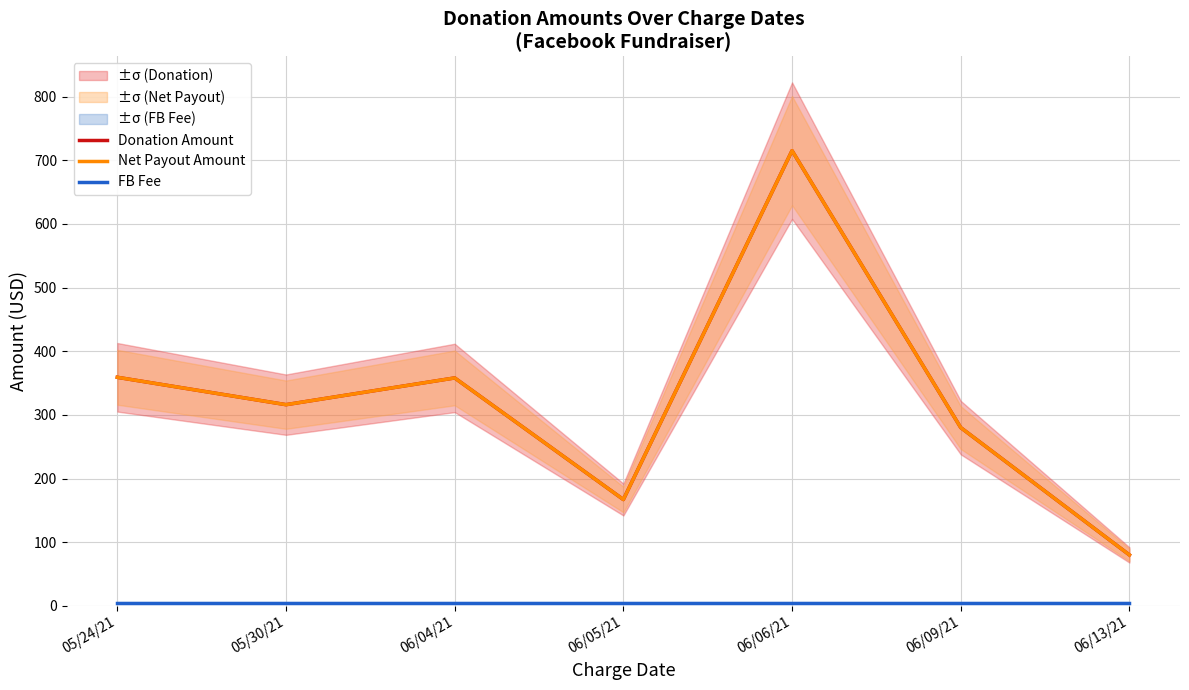

At which category is the sum across all series the highest?

06/06/21